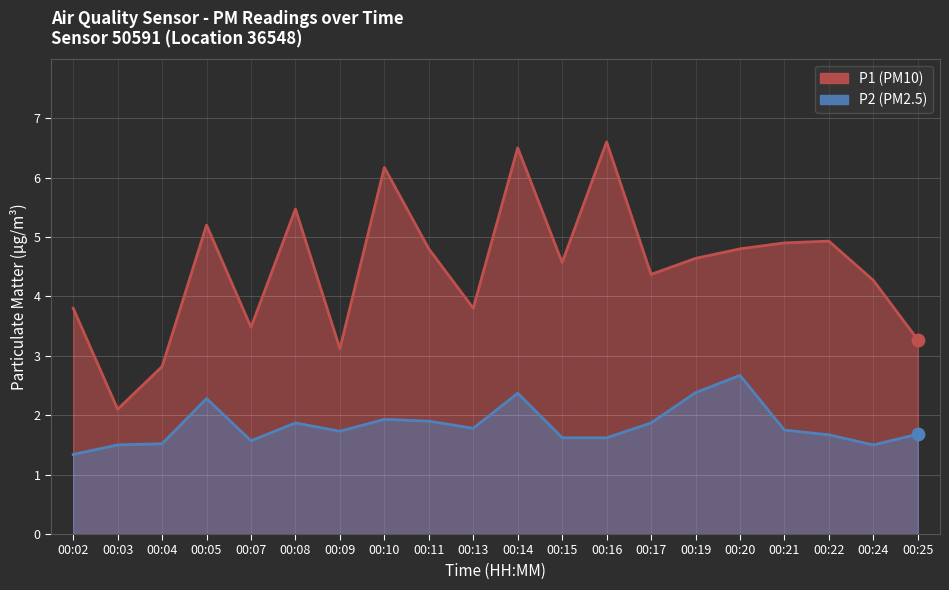

What is the total value across all series at 00:04?

4.3